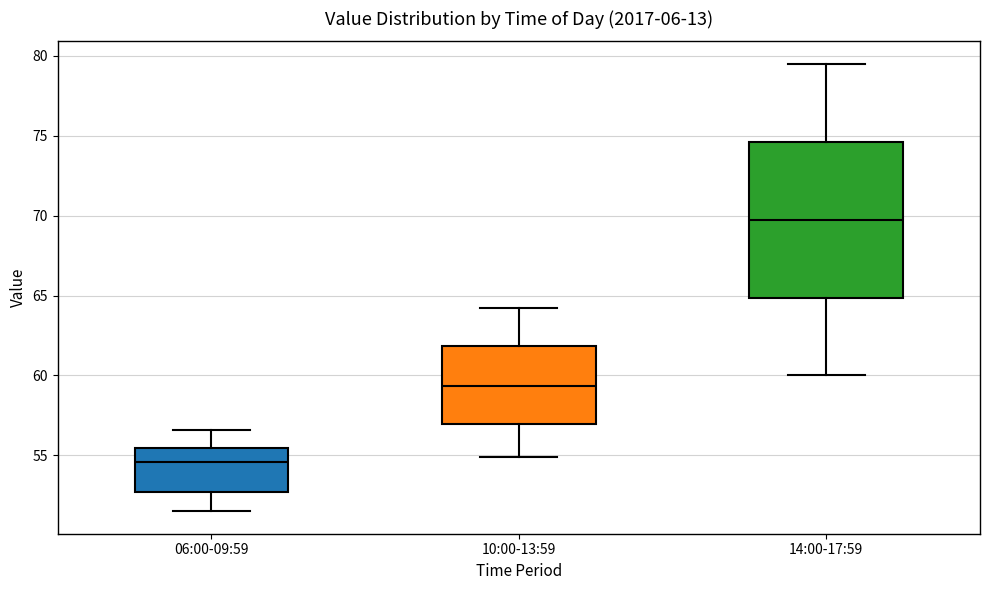

Reading left to right, transcribe this box plot: for each box, give where its median line is, the range the box spans, and where its two whiskers end, as read against the y-axis. The values are not printed on the chart, so give them approximately, as read against the axis.

06:00-09:59: median 54.5, box 52.5 to 55.5, whiskers 51.5 to 56.5
10:00-13:59: median 59.5, box 57.0 to 62.0, whiskers 55.0 to 64.0
14:00-17:59: median 70.0, box 65.0 to 74.5, whiskers 60.0 to 79.5